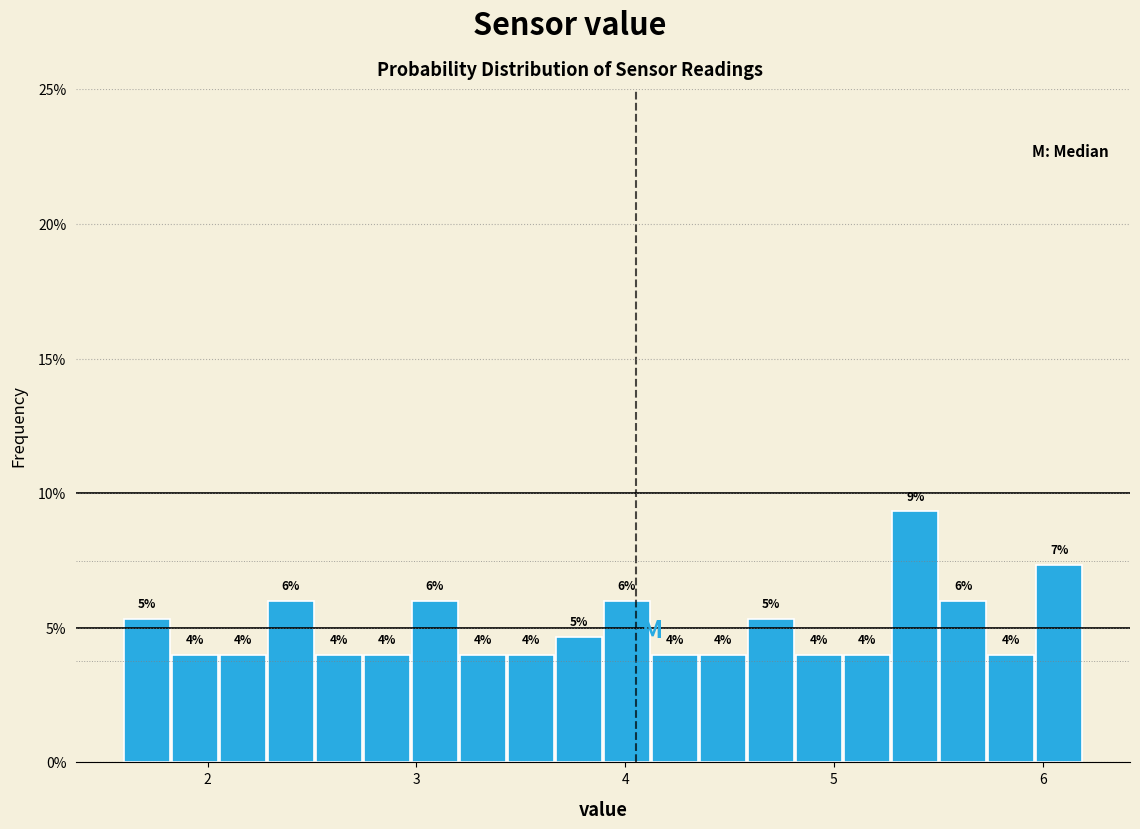

Around what value on the x-axis is the tallest bar? Give the approximate position of its centre, as read against the axis.

5.4